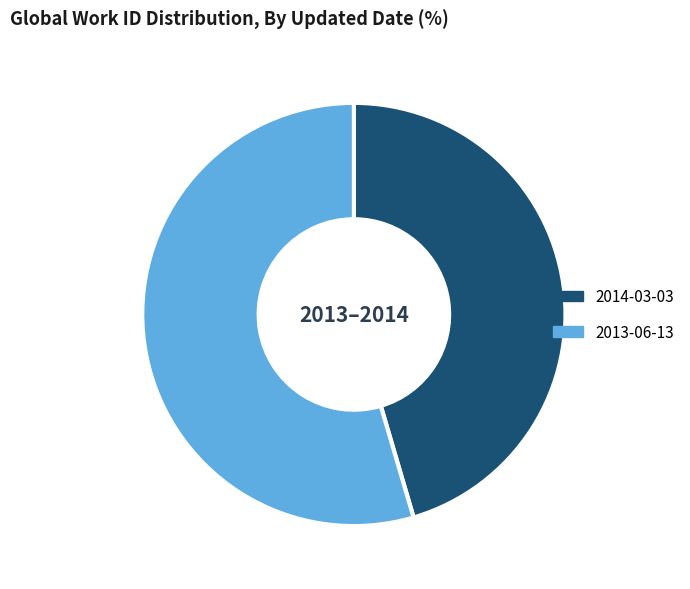

Is there a majority slice in this chart?

Yes